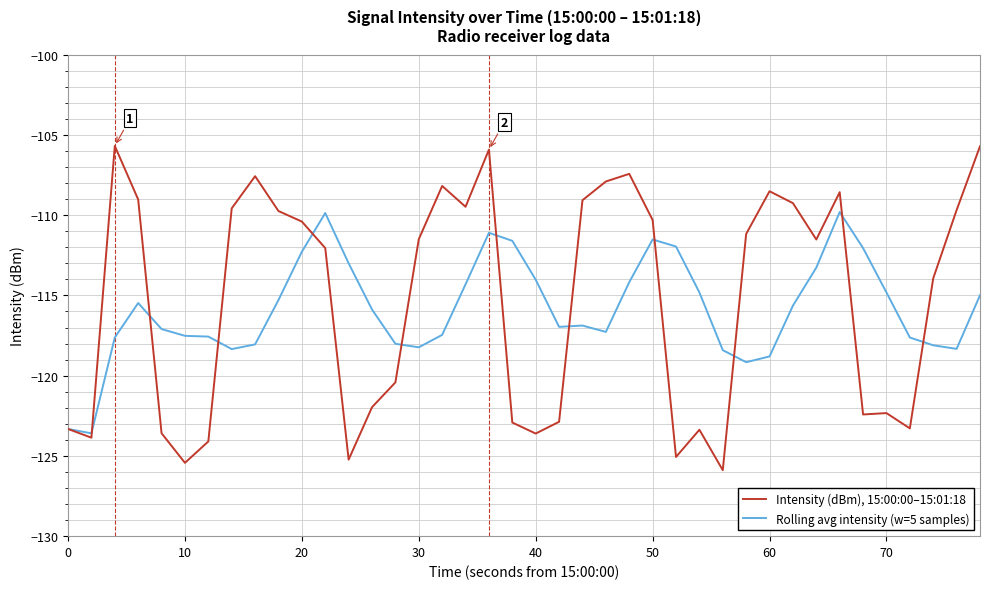

Which series has the widest spread of values?

Intensity (dBm), 15:00:00–15:01:18